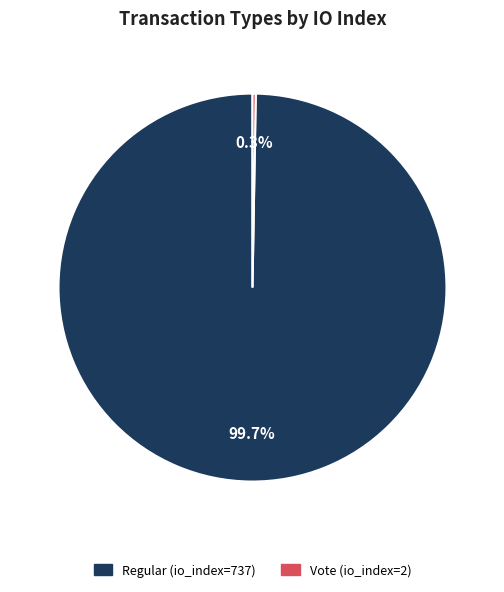

How much of the chart is everything except Regular (io_index=737)?

0.3%